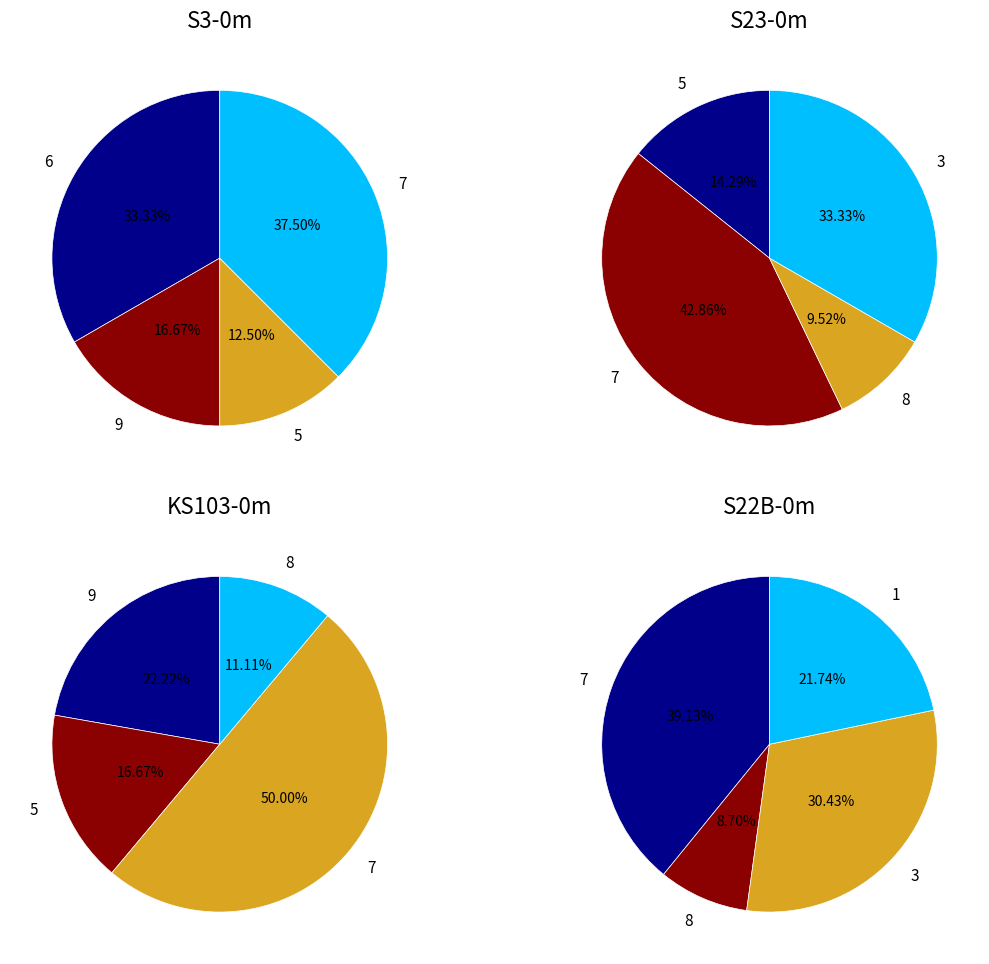

Does any single category account for the majority?

No